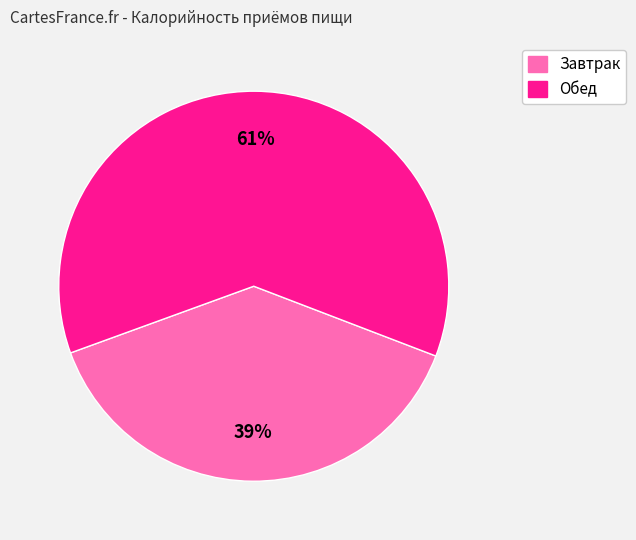

What percentage is the Завтрак slice, to the nearest percent?

39%